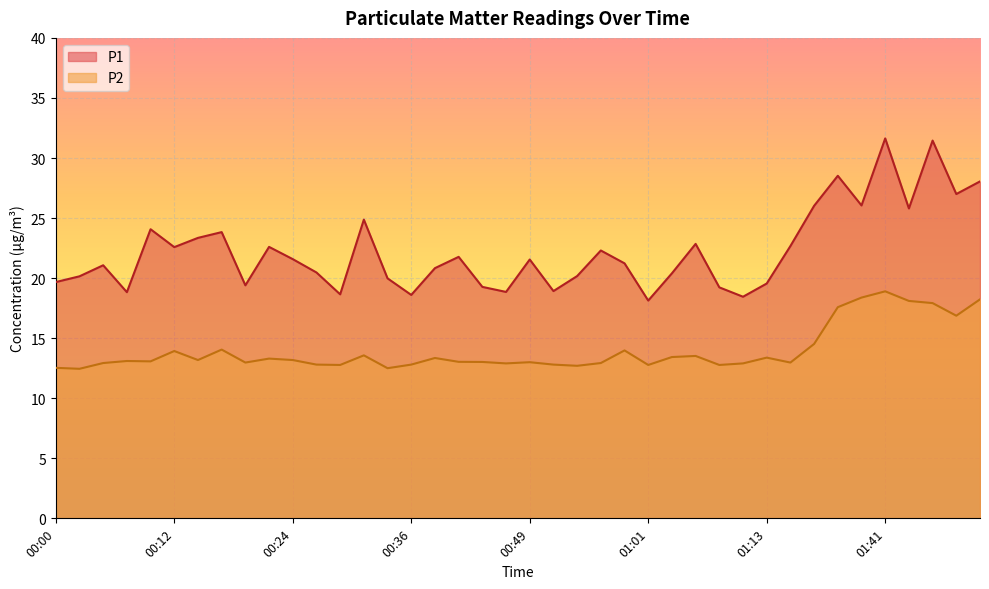

What are all the series names shown in the legend?

P1, P2